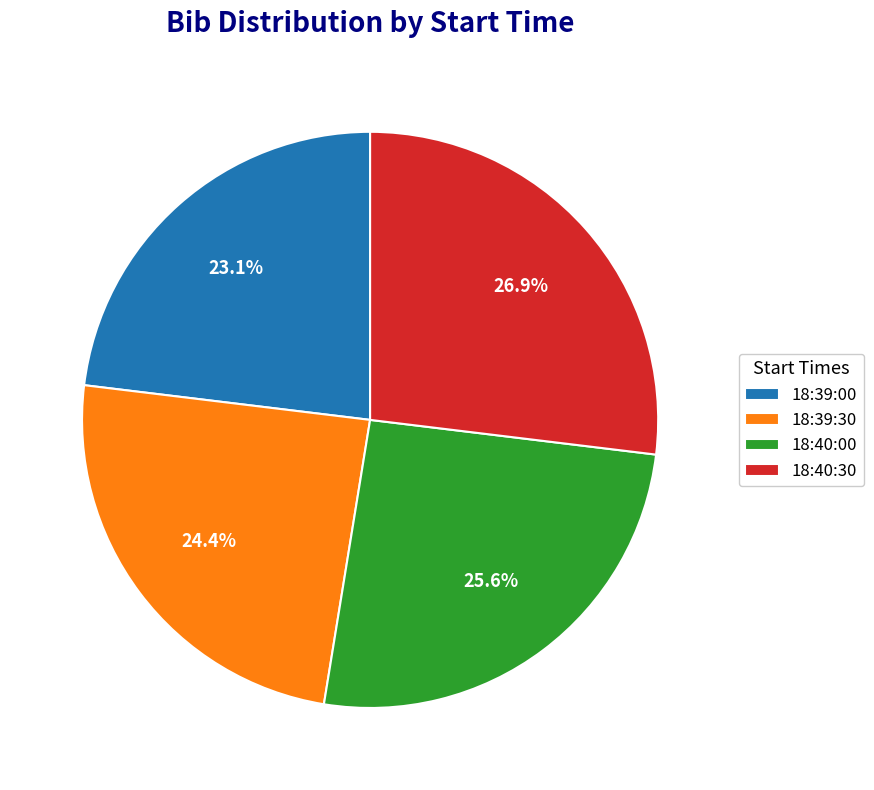

True or false: 18:40:30 accounts for 27% of the total.

True